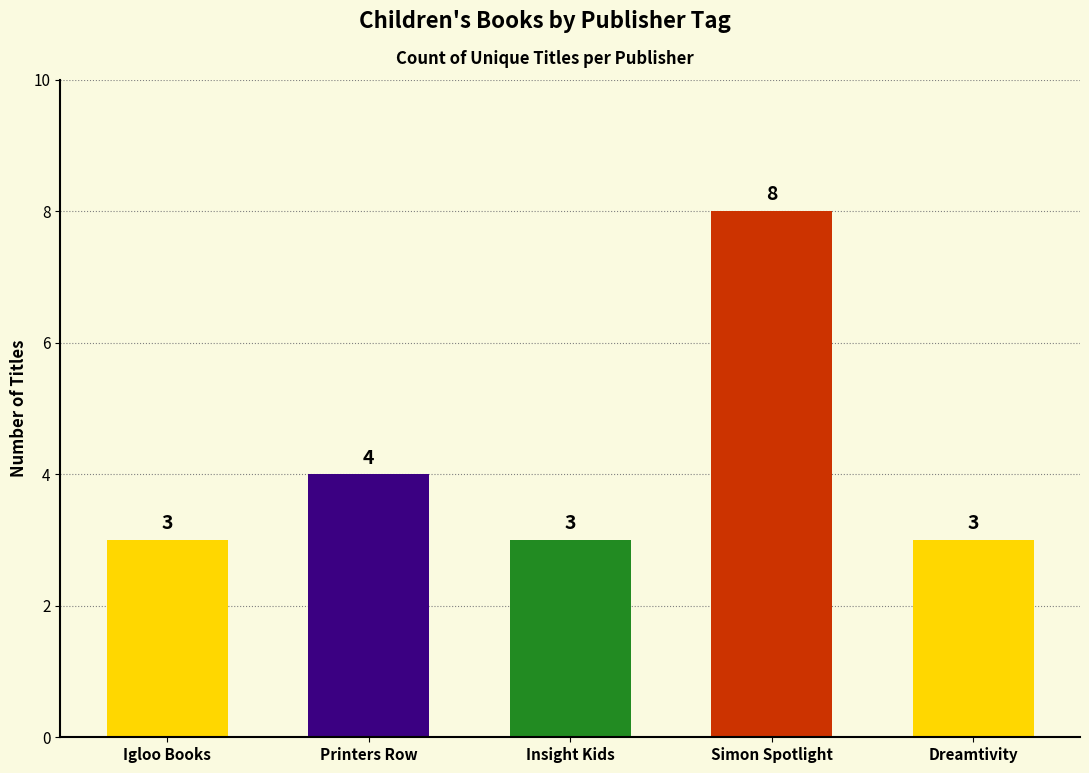

What is the sum of all values?

21